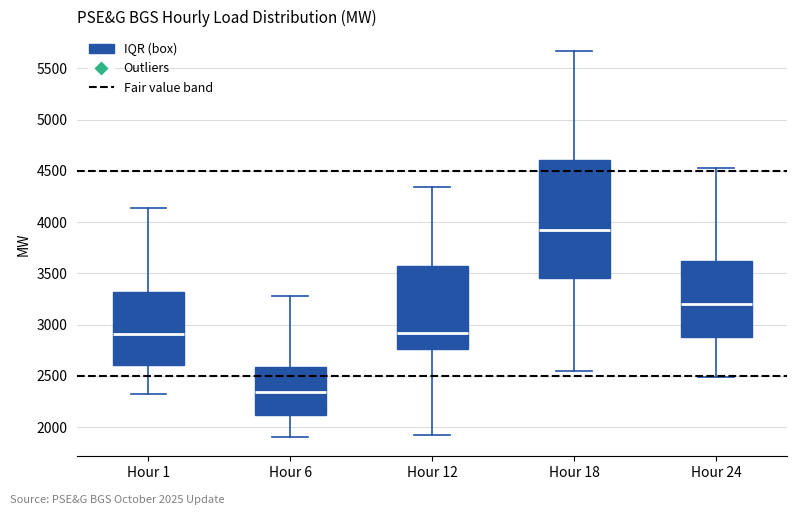

Reading left to right, read every box against the y-axis: the position of its median line, the range the box covers, and the ends of its whiskers. The values are not printed on the chart, so give them approximately, as read against the axis.

Hour 1: median 2900, box 2600 to 3300, whiskers 2300 to 4150
Hour 6: median 2350, box 2100 to 2600, whiskers 1900 to 3300
Hour 12: median 2900, box 2750 to 3600, whiskers 1950 to 4350
Hour 18: median 3900, box 3450 to 4600, whiskers 2550 to 5650
Hour 24: median 3200, box 2900 to 3600, whiskers 2500 to 4550